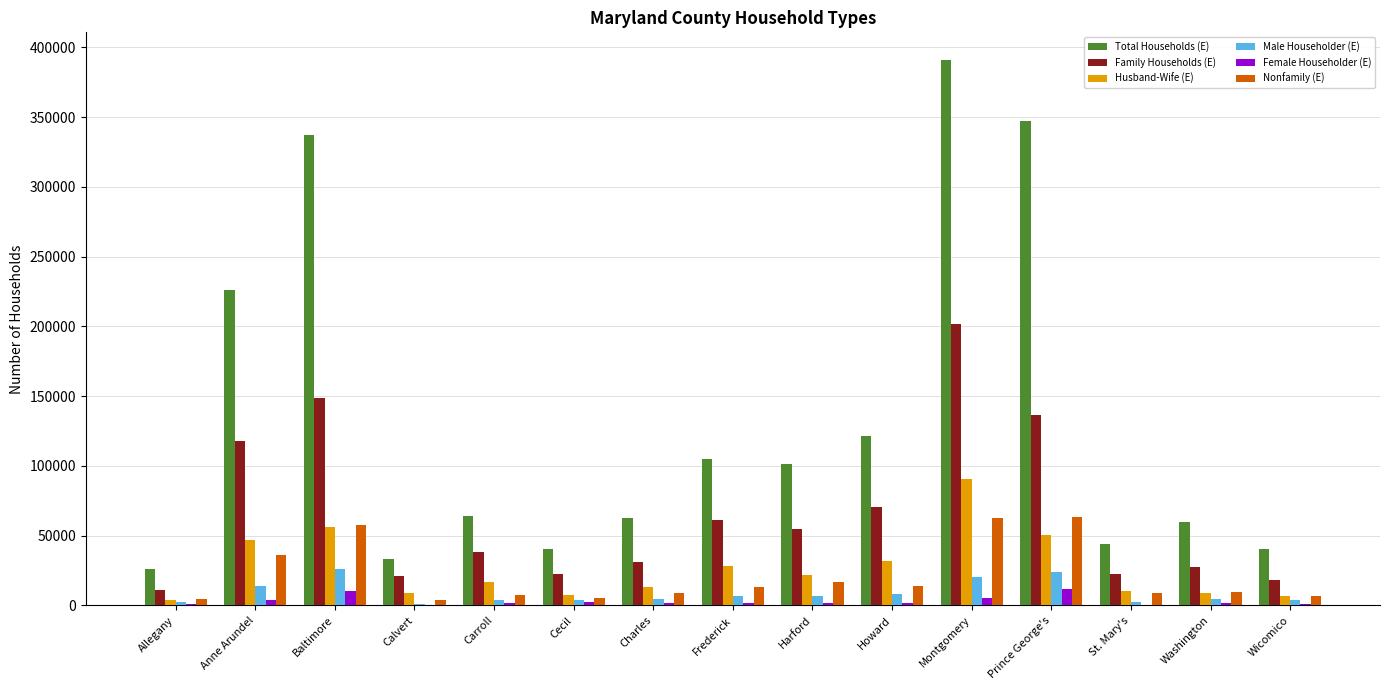

Are the bars grouped side by side (vs. stacked)?

Yes